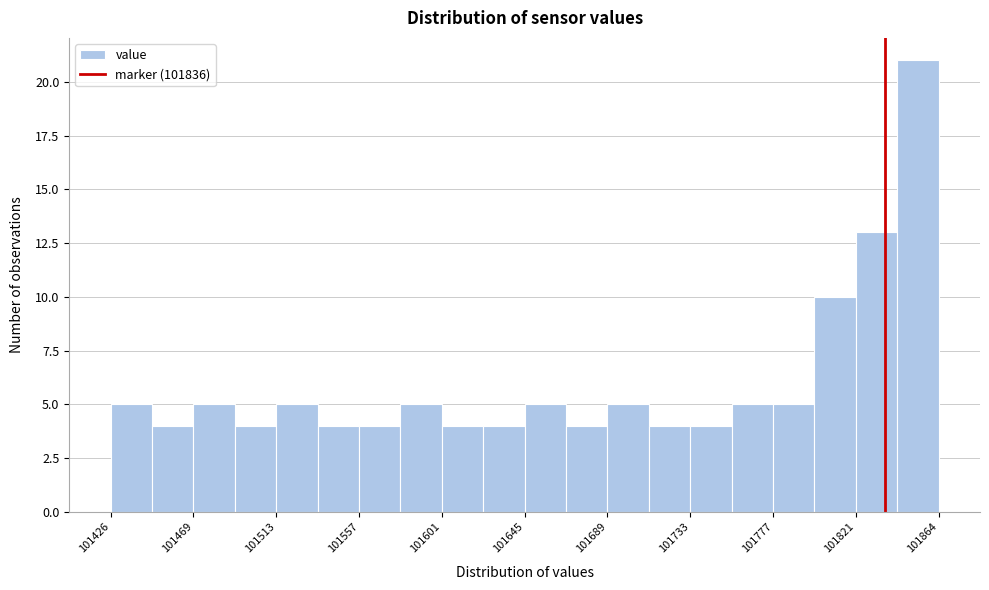

Reading left to right, list every bar in this chart as the range it spans on the x-axis followed by its height. Neither the bar edges nor the heights are printed on the chart, so give them approximately, as read against the axes.

101425 to 101450: 5
101450 to 101470: 4
101470 to 101490: 5
101490 to 101515: 4
101515 to 101535: 5
101535 to 101555: 4
101555 to 101580: 4
101580 to 101600: 5
101600 to 101625: 4
101625 to 101645: 4
101645 to 101665: 5
101665 to 101690: 4
101690 to 101710: 5
101710 to 101735: 4
101735 to 101755: 4
101755 to 101775: 5
101775 to 101800: 5
101800 to 101820: 10
101820 to 101845: 13
101845 to 101865: 21